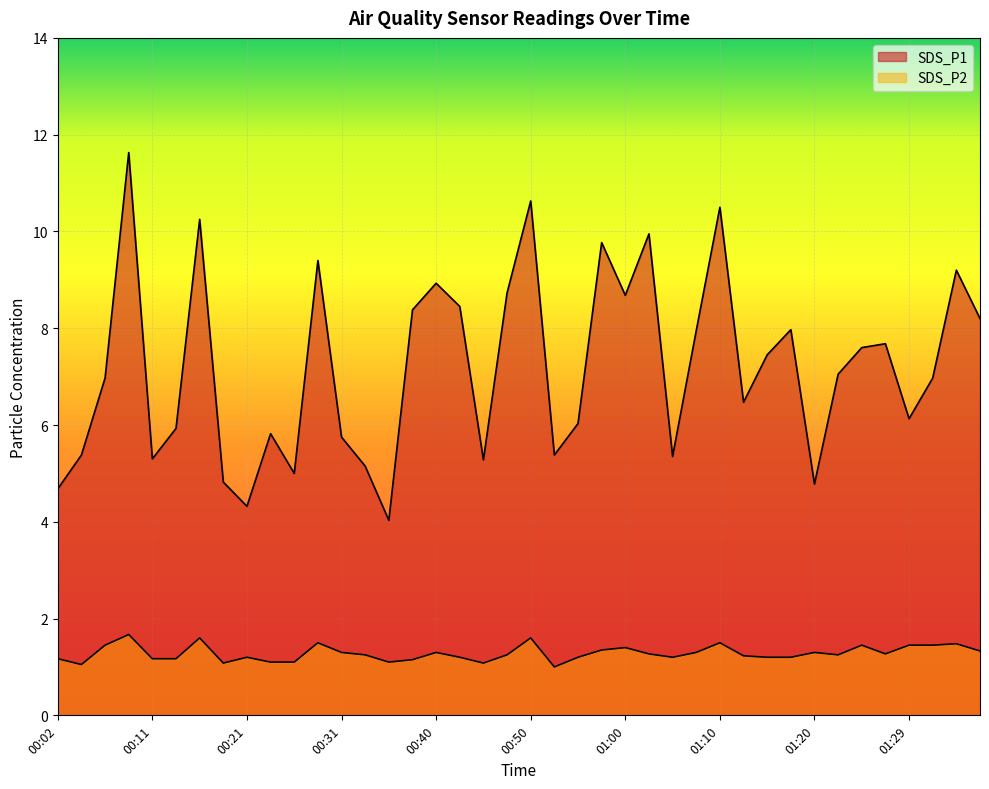

What is the difference between the highest and lowest values at 01:37?

6.9